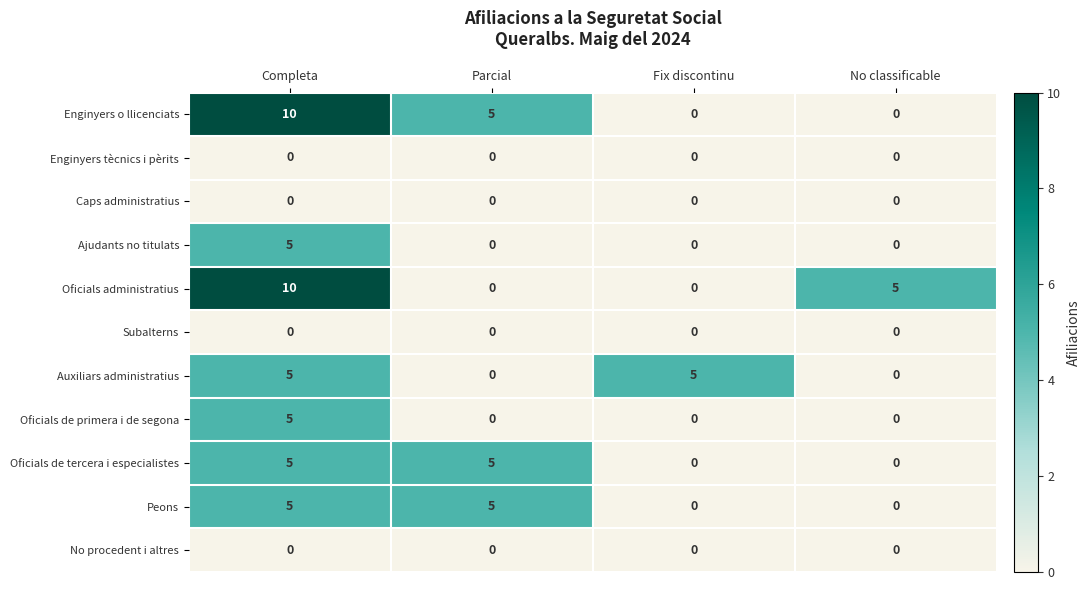

Count the number of categories in the chart.

4